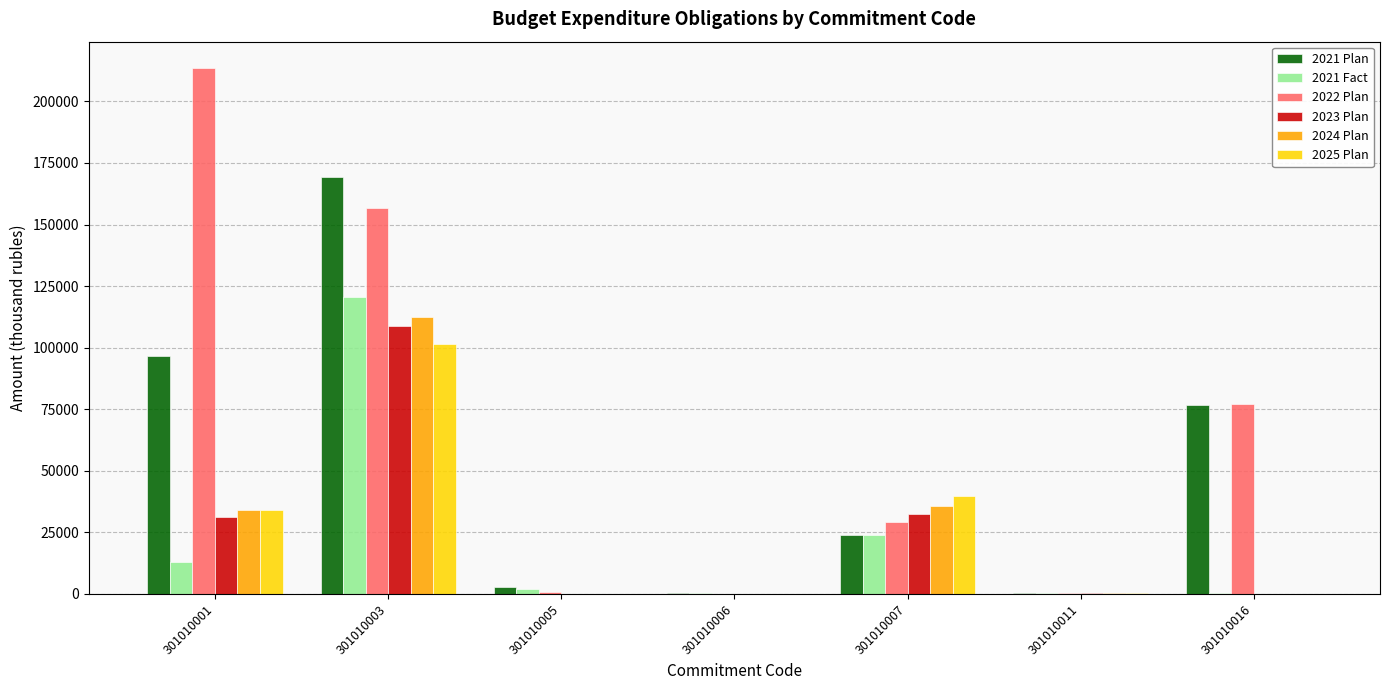

True or false: 2021 Fact has a value of 404.6 at 301010016.

True